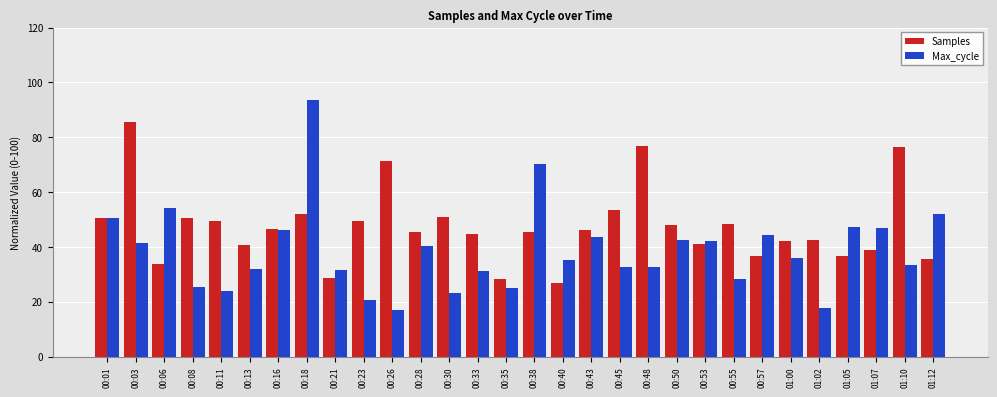

What is the difference between the highest and lowest values at 00:03?

44.0